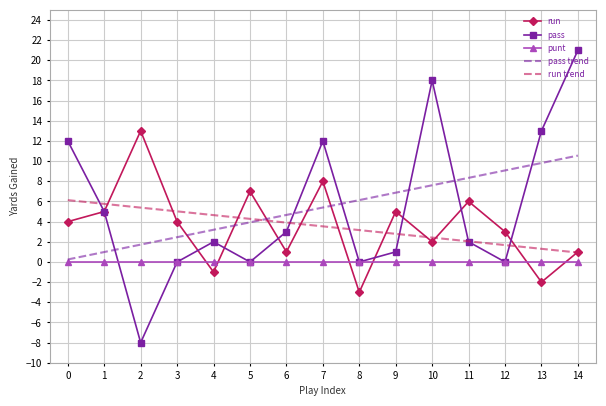

At which category is the sum across all series the highest?

14